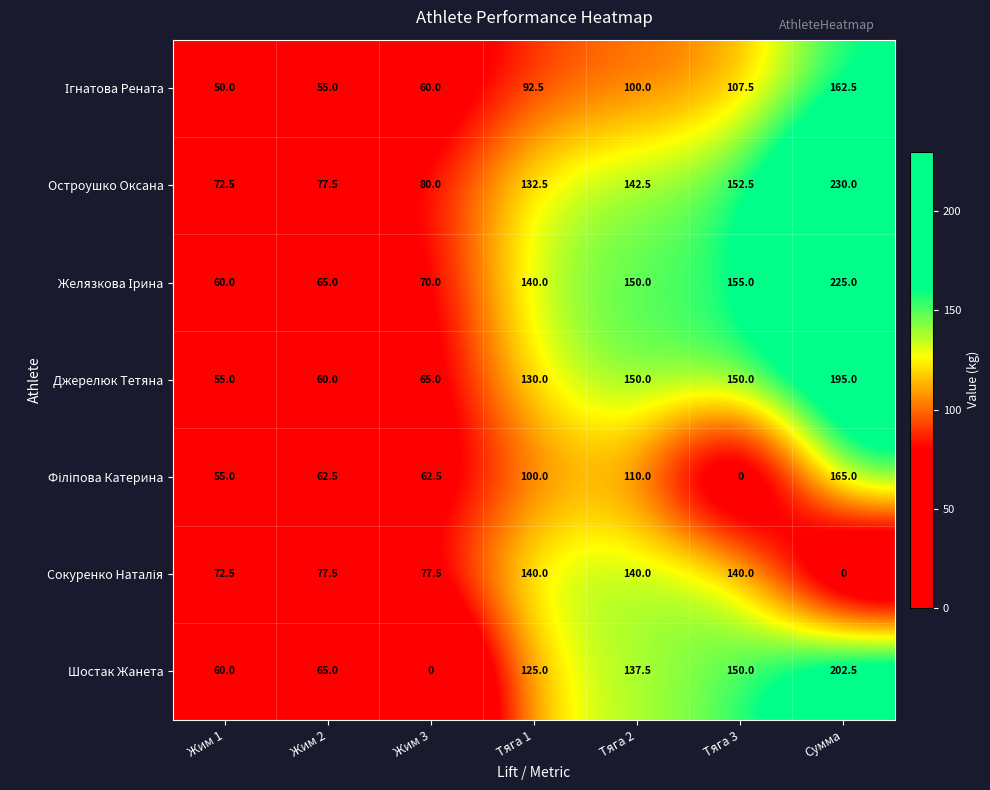

What is the difference between the Шостак Жанета values at Сумма and Жим 3?

202.5